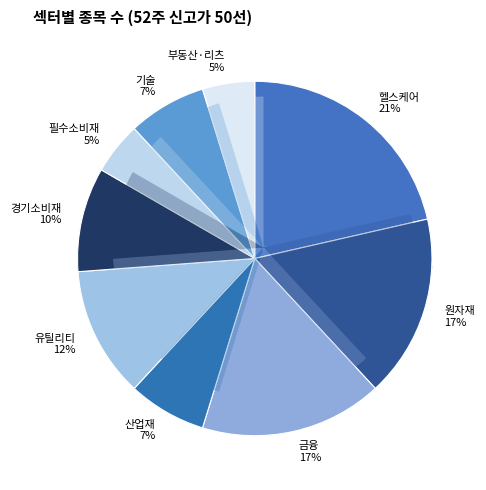

True or false: 기술 accounts for 14% of the total.

False